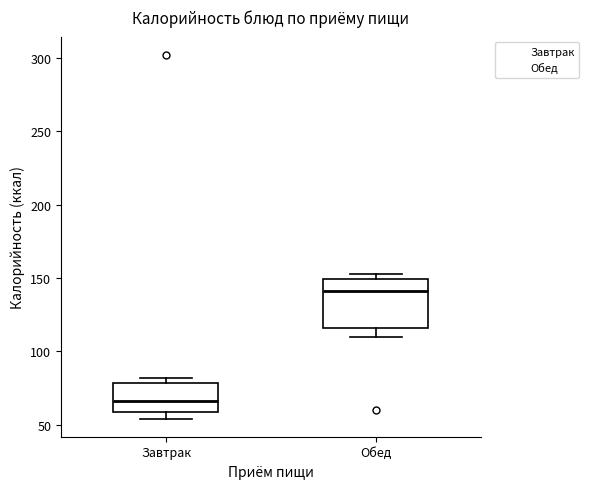

Reading left to right, read every box against the y-axis: the position of its median line, the range the box covers, and the ends of its whiskers. The values are not printed on the chart, so give them approximately, as read against the axis.

Завтрак: median 65, box 60 to 80, whiskers 55 to 80 (just above the box's upper edge)
Обед: median 140, box 115 to 150, whiskers 110 to 155